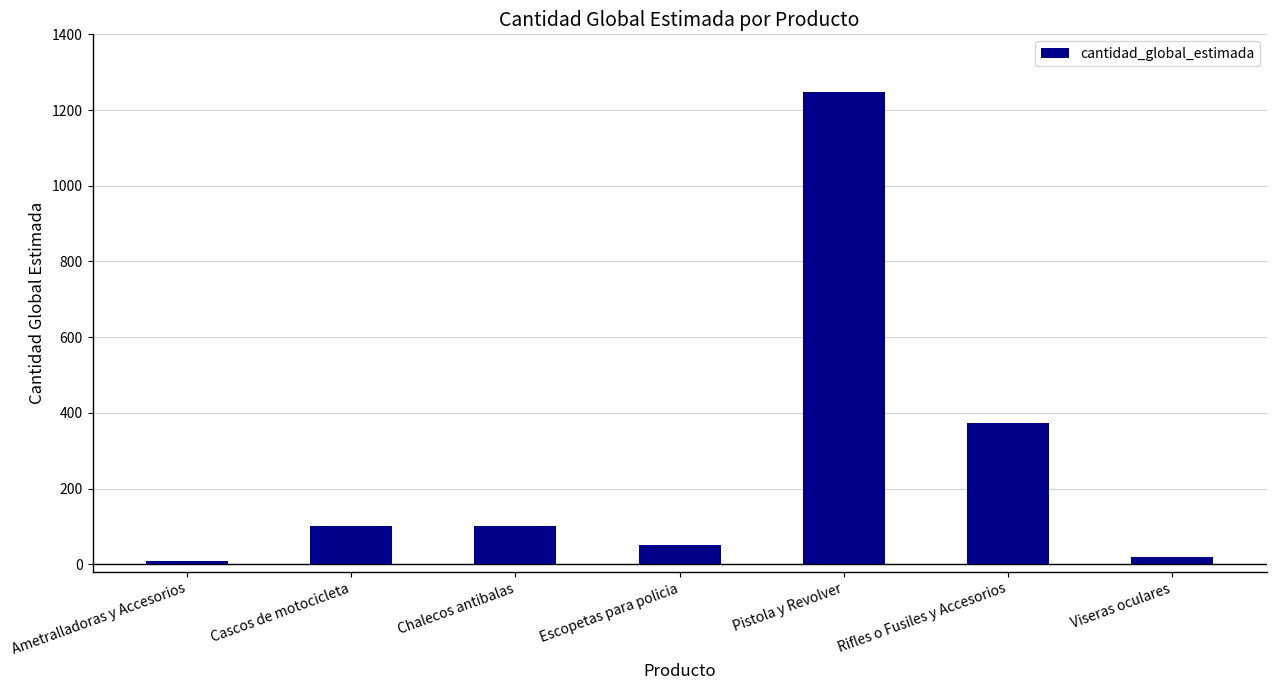

What is the change in value from Cascos de motocicleta to Escopetas para policia?

-50